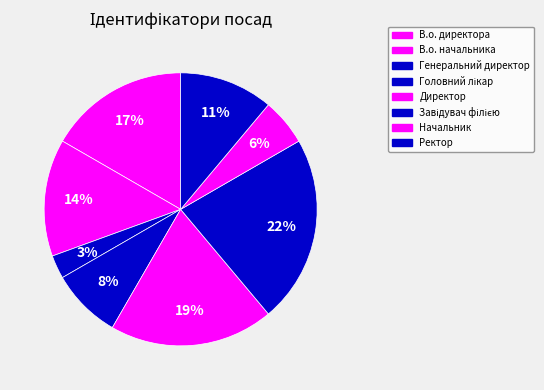

To the nearest percent, what percentage of the pie is В.о. начальника?

14%